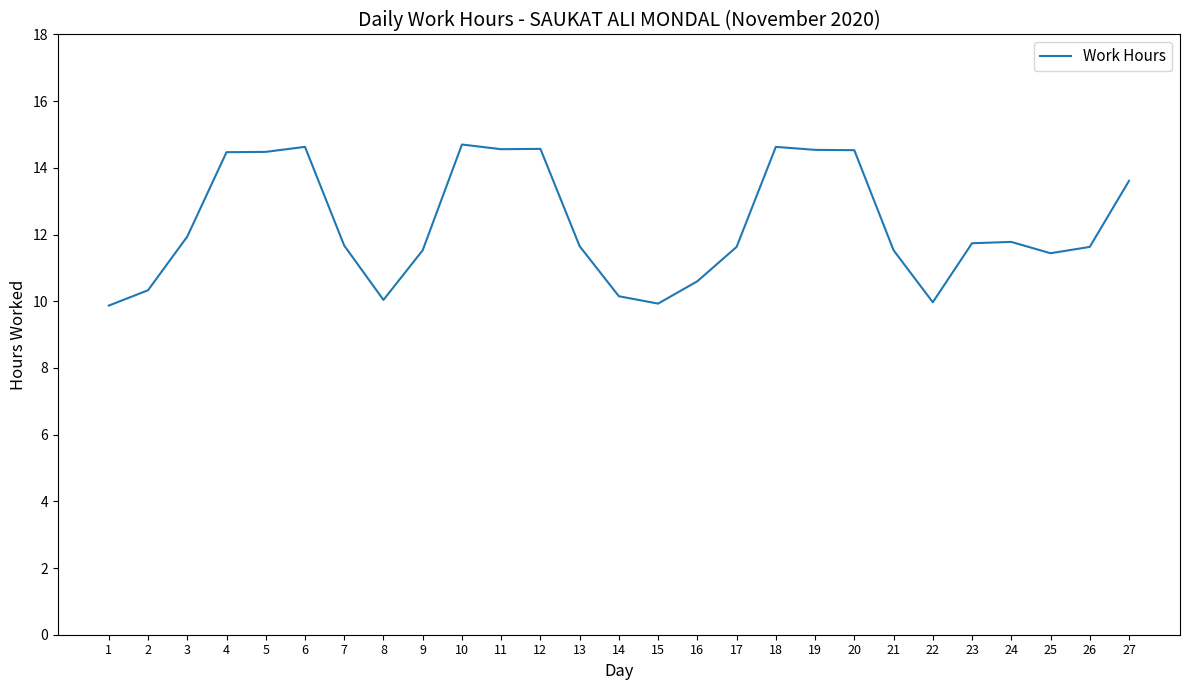

What is the maximum value shown in the chart?

14.7